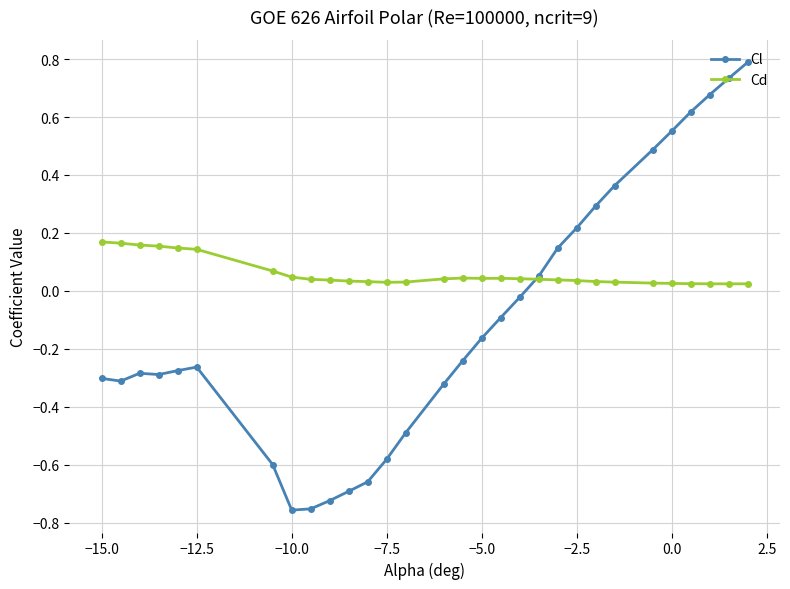

What is the difference between the maximum and minimum values in the Cl series?

1.5